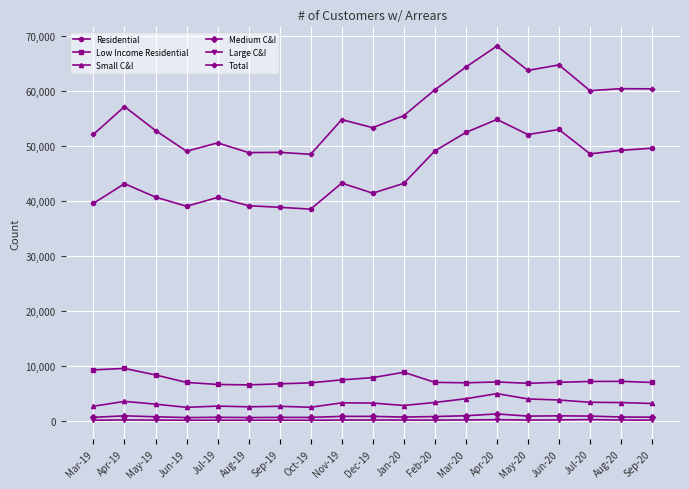

How many data points in Low Income Residential are less than 6989?

9